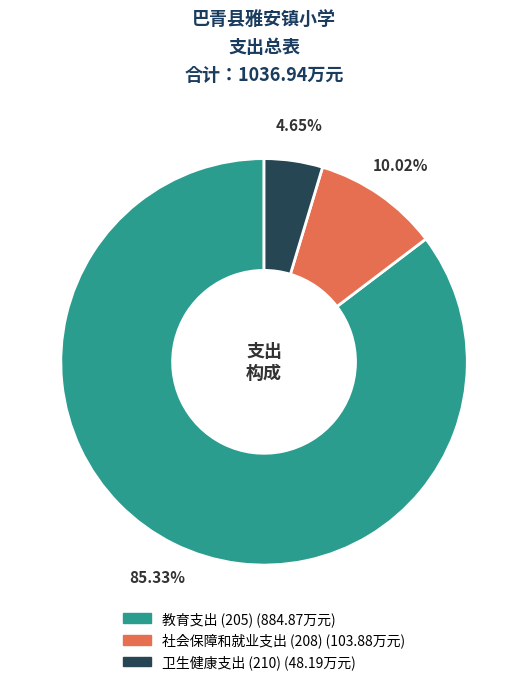

Approximately how many times larger is the value at 教育支出 (205) compared to 社会保障和就业支出 (208)?

8.5